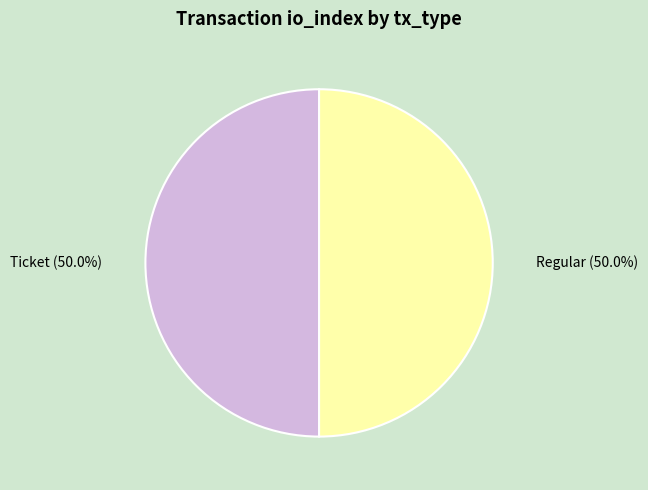

Approximately how many times larger is the value at Ticket compared to Regular?

1.0